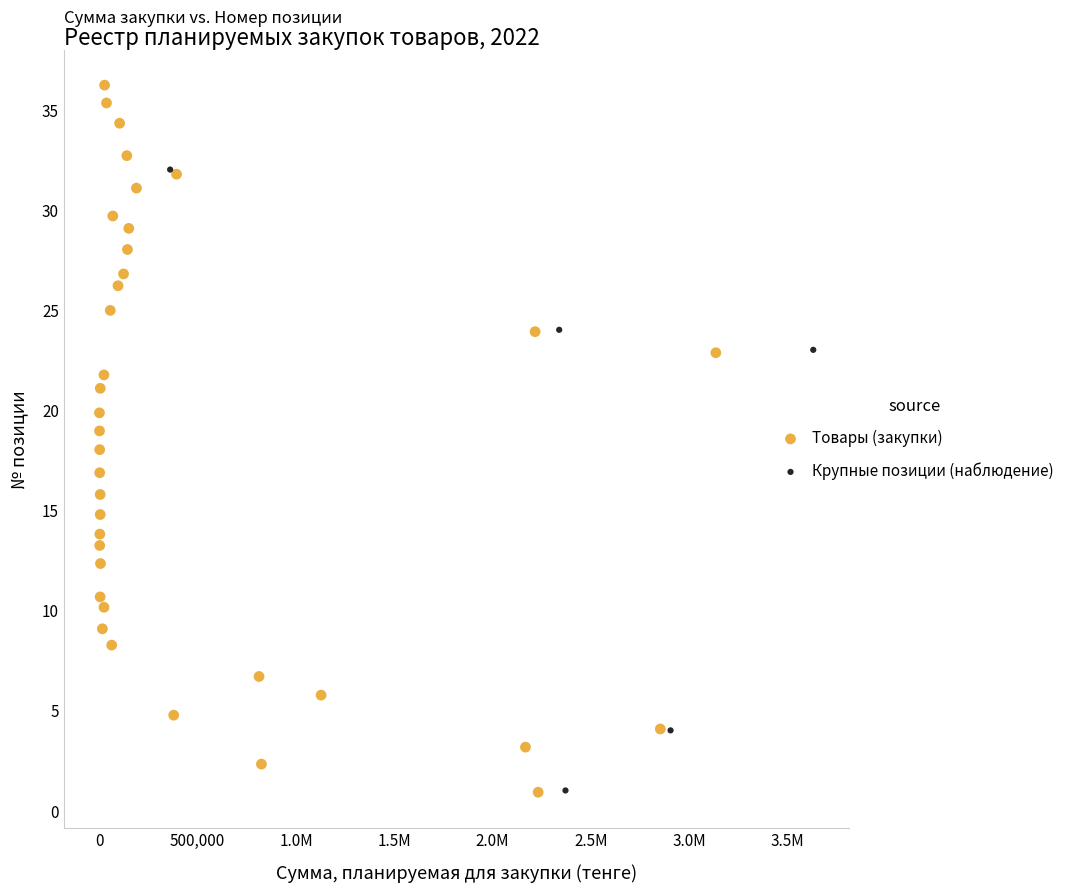

Which series reaches the maximum Y coordinate?

Товары (закупки)